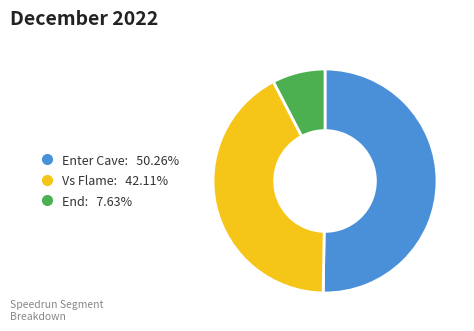

What is the largest slice in the pie chart?

Enter Cave